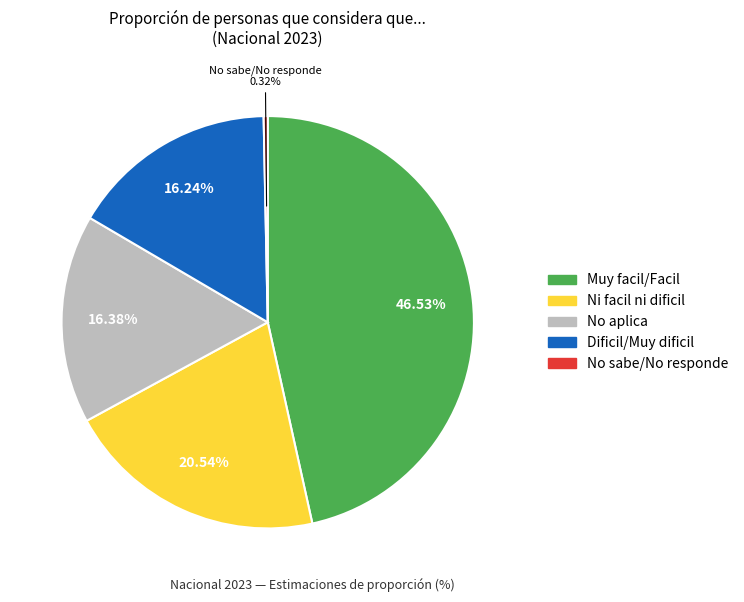

What is the ratio of the value at Ni facil ni dificil to the value at Muy facil/Facil?

0.4